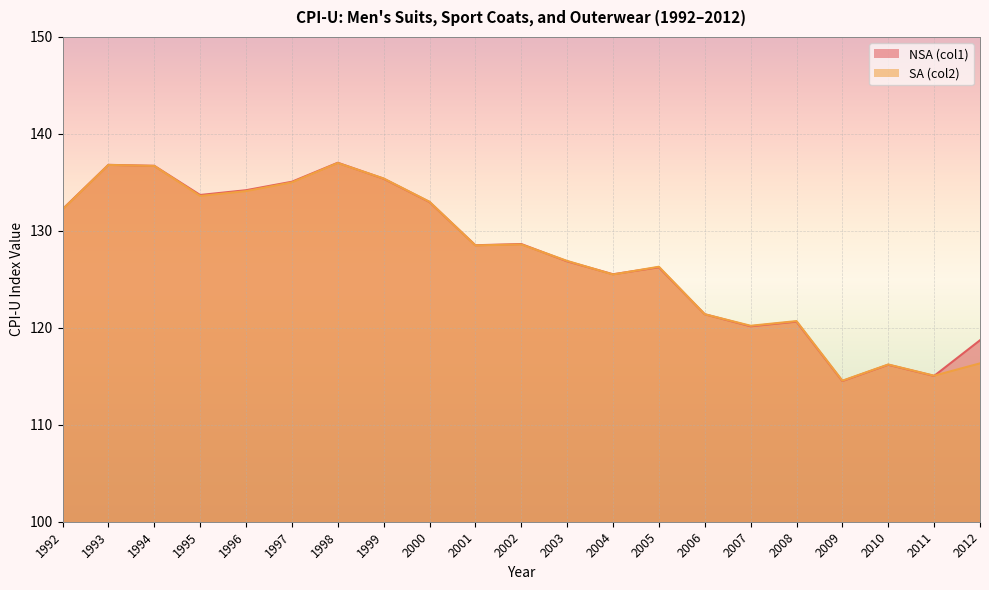

List the series in order of their peak value, highest first.

NSA (col1), SA (col2)